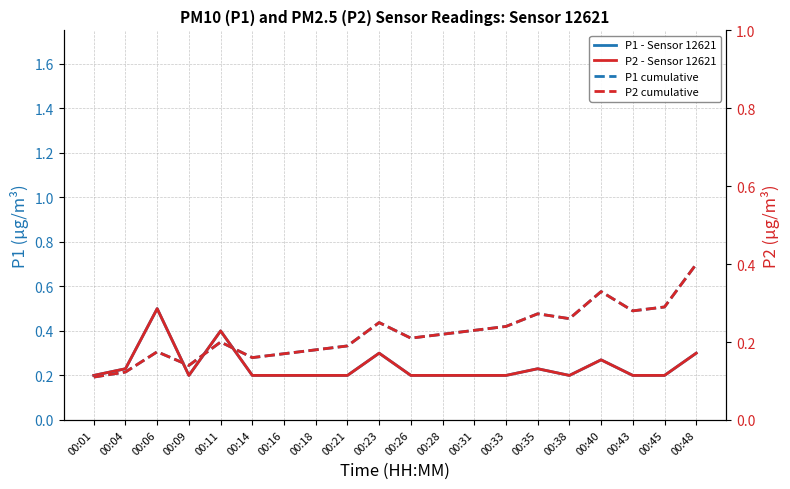

How many interior local peaks does the P1 - Sensor 12621 series have?

5